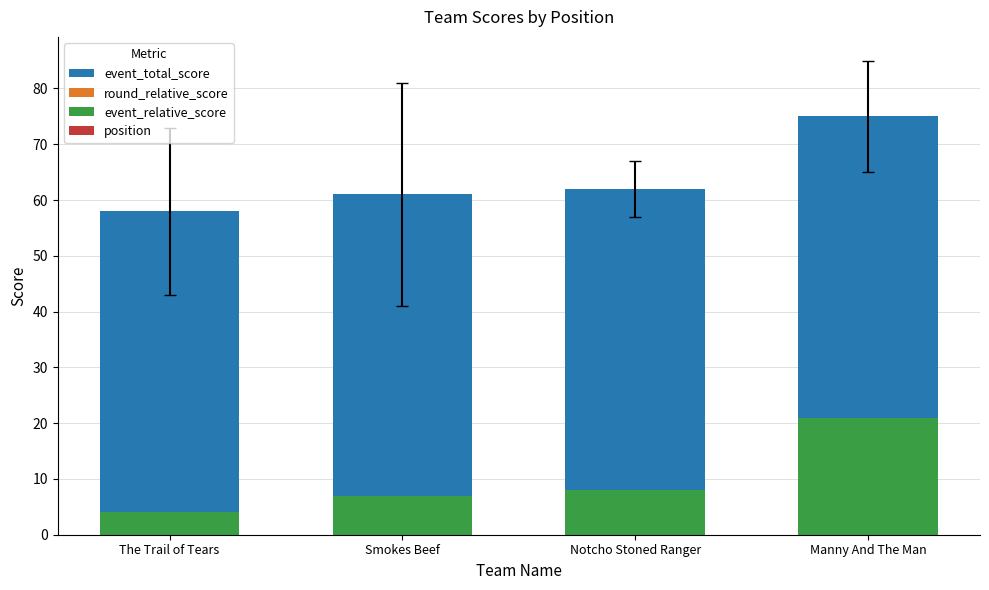

How many series are shown in this chart?

4